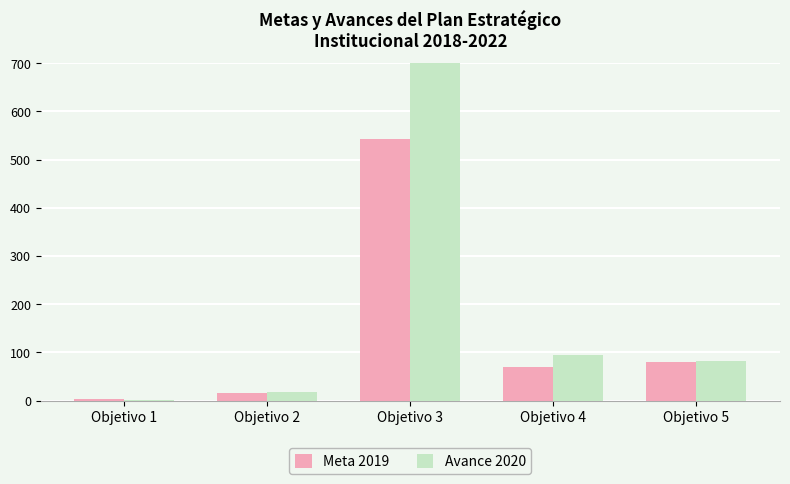

Which has a higher value, Objetivo 1 or Objetivo 5?

Objetivo 5